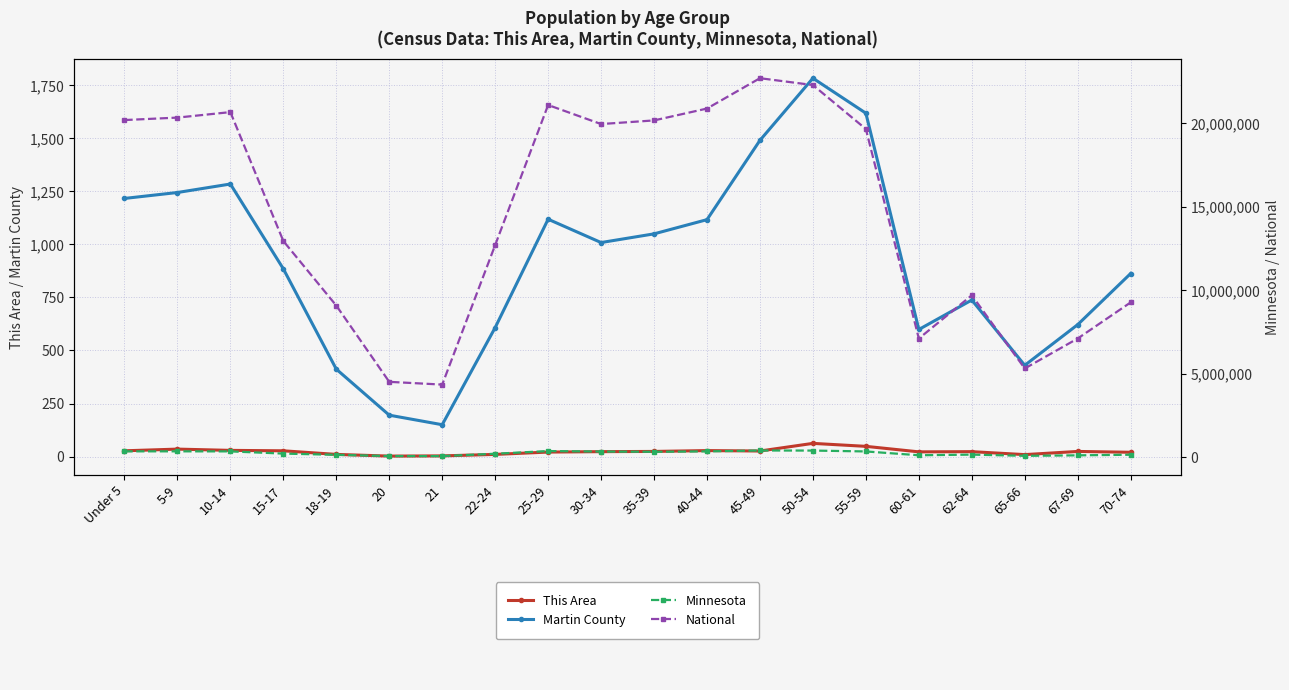

True or false: Minnesota and National intersect in this chart.

False